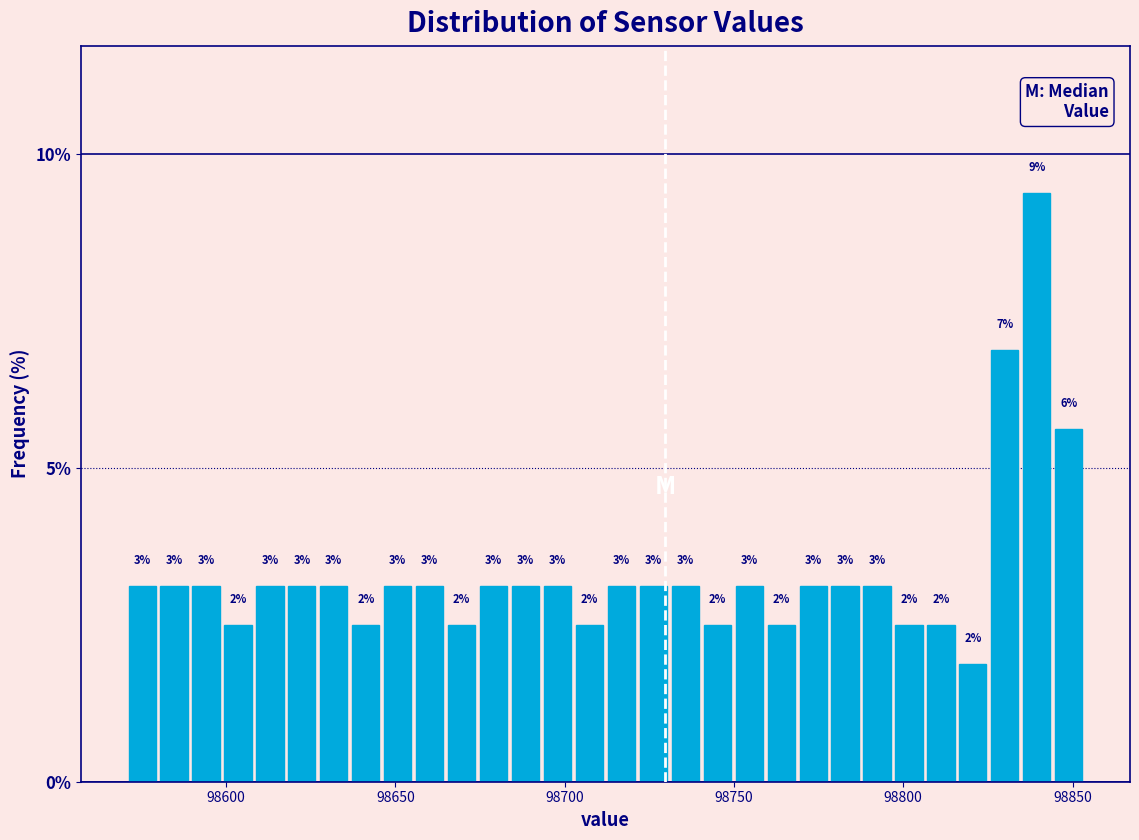

Read against the x-axis, roughly where is the centre of the tallest bar?

98840